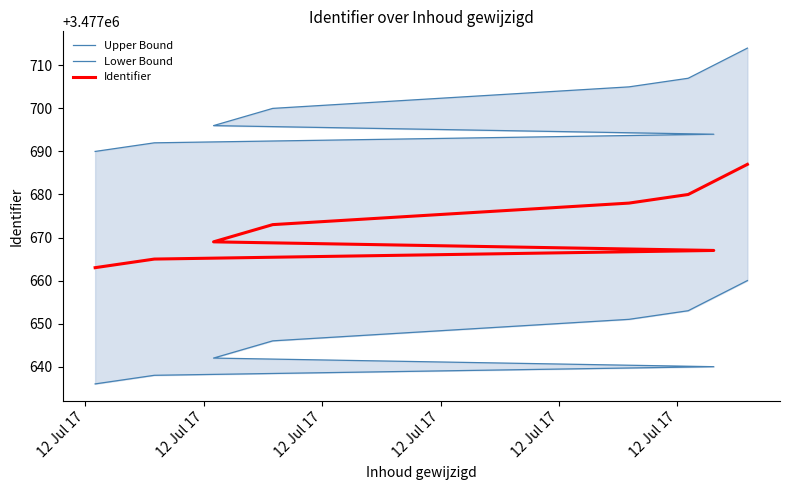

What are all the series names shown in the legend?

Upper Bound, Lower Bound, Identifier